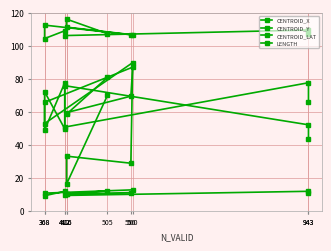

Between 416 and 412, which series saw the biggest shift?

CENTROID_Y